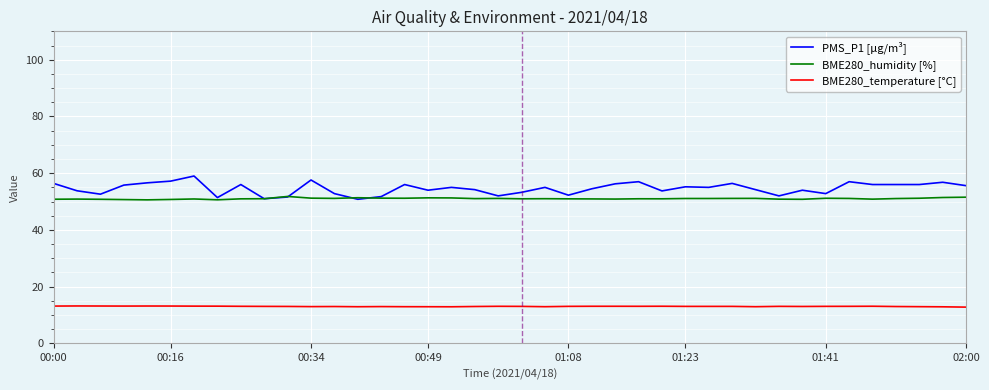

True or false: BME280_humidity [%] and BME280_temperature [°C] intersect in this chart.

False